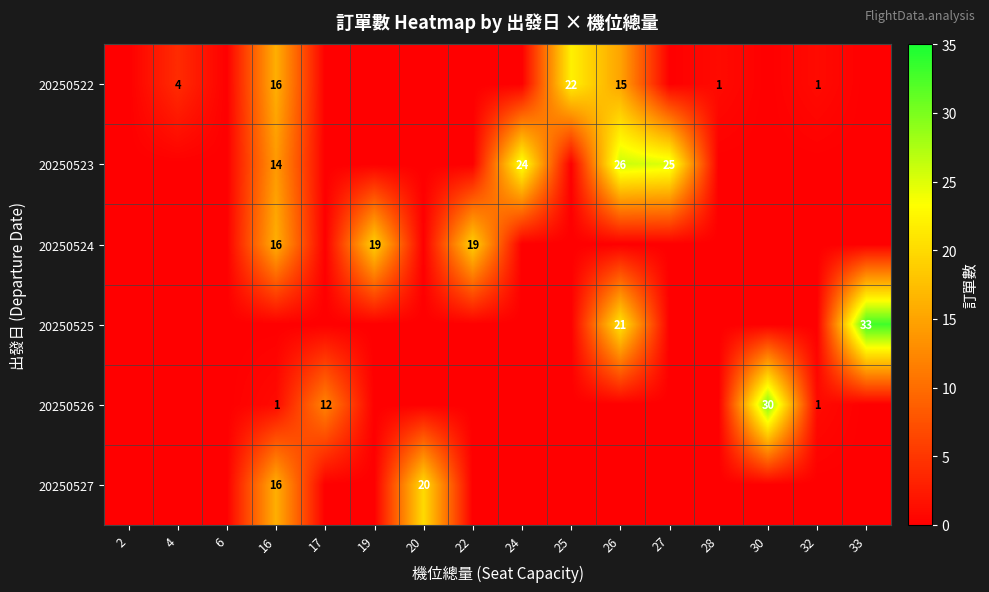

Is it true that 20250526 equals 2 at 16?

False